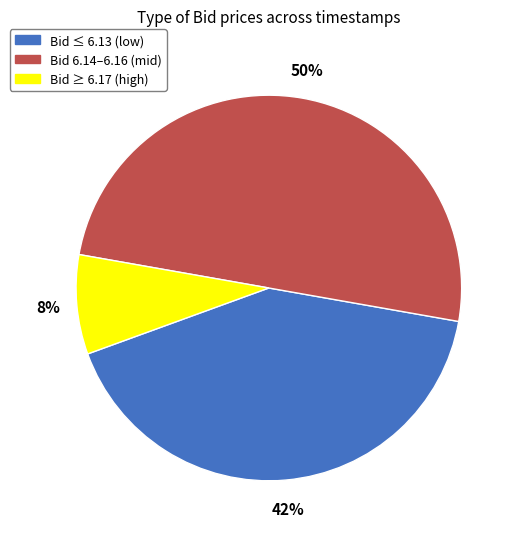

To the nearest percent, what is the difference between the largest and smallest slice percentages?

42%